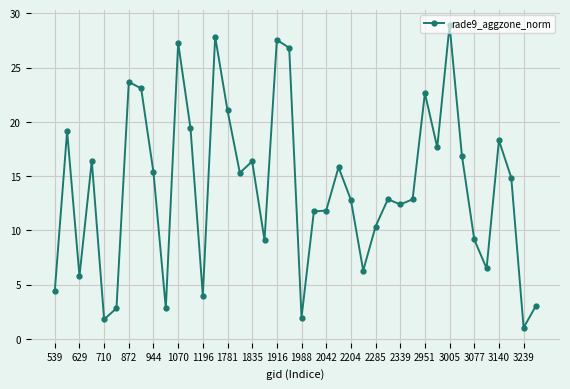

What is the greatest value displayed?

28.9